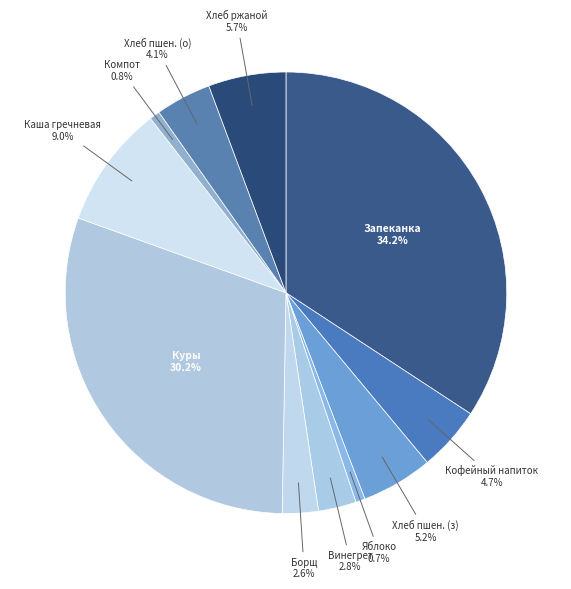

Rank the categories by value from highest to lowest.

Запеканка из творога со сметанным соусом, Куры запеченные, Каша гречневая рассыпчатая, Хлеб ржаной, Хлеб пшеничный (завтрак), Напиток кофейный на молоке, Хлеб пшеничный (обед), Винегрет овощной, Борщ из свежей капусты, Компот из сухофруктов, Яблоко